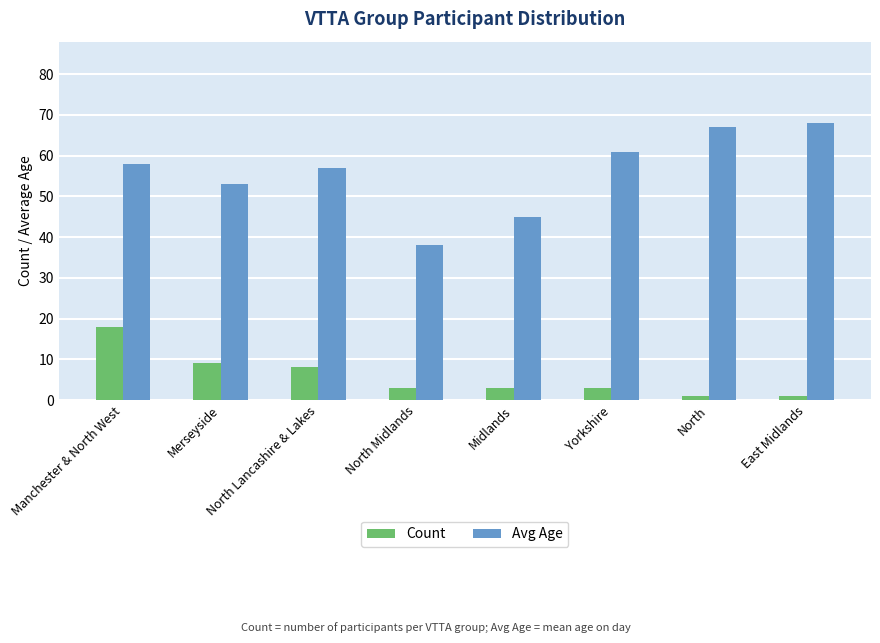

What is the lowest value of the Avg Age series?

38